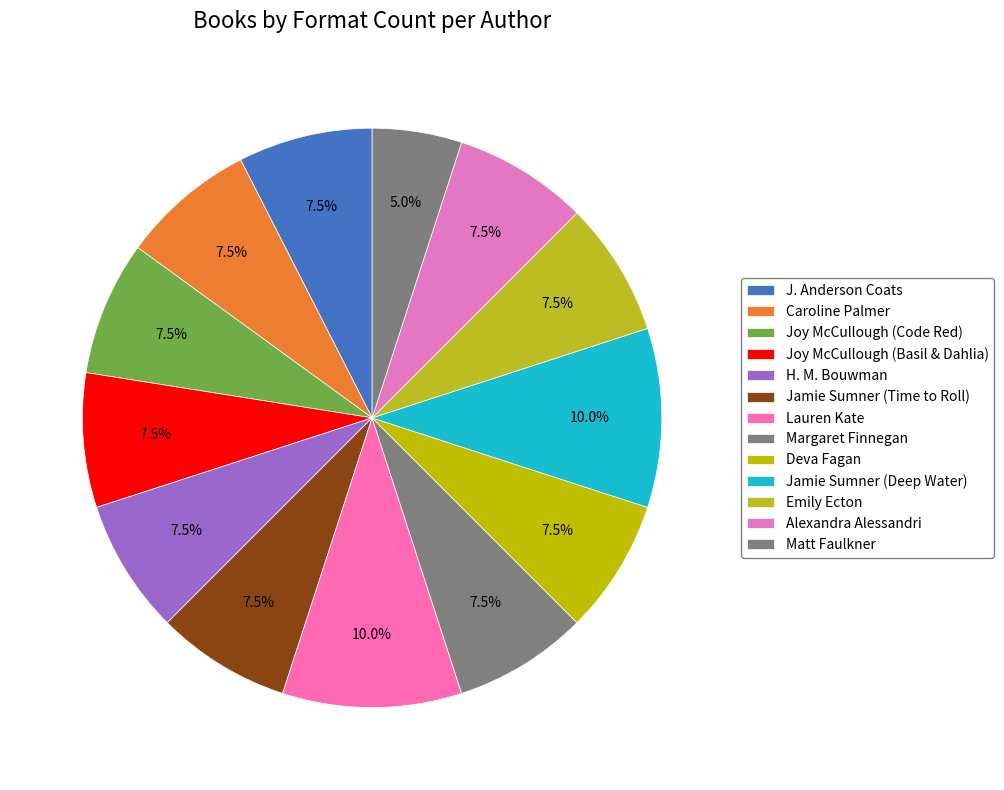

Count the number of slices in the pie.

13